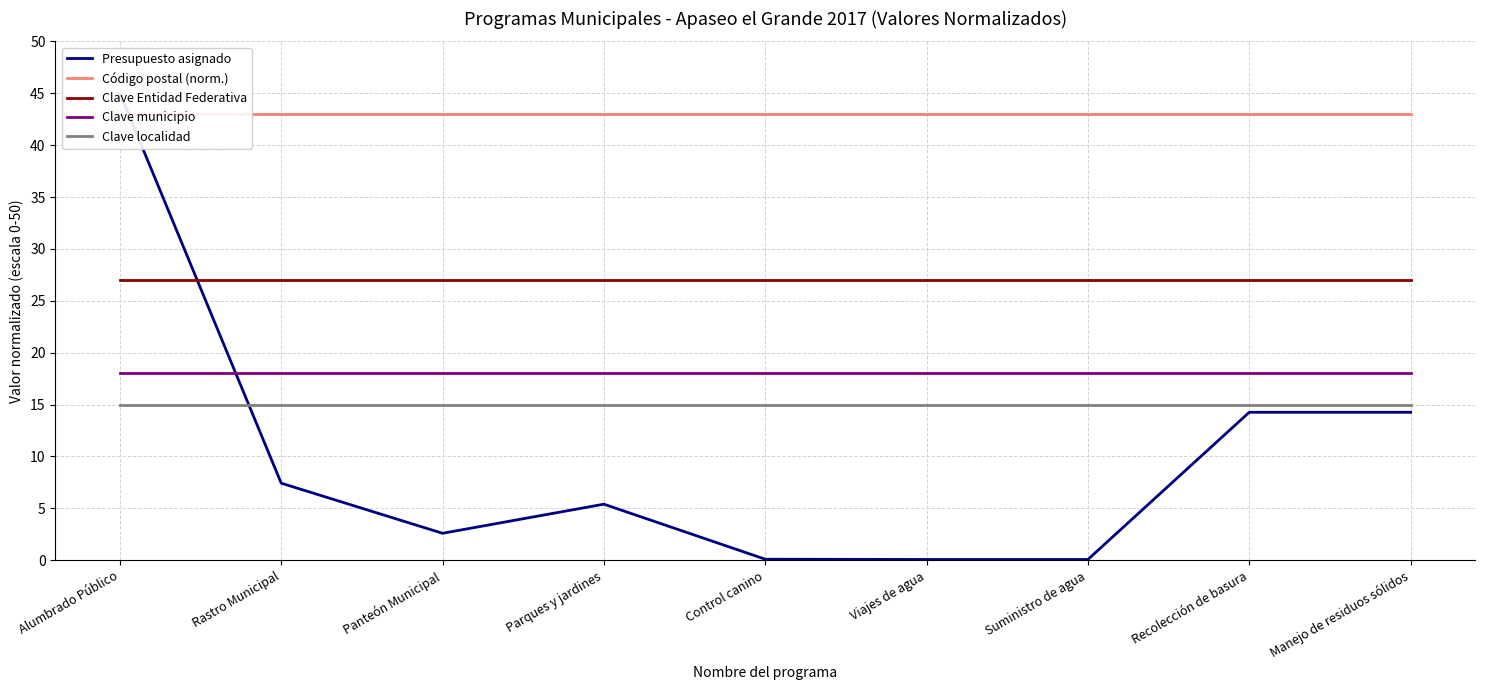

What is the difference between the Presupuesto asignado values at Manejo de residuos sólidos and Rastro Municipal?

6.8